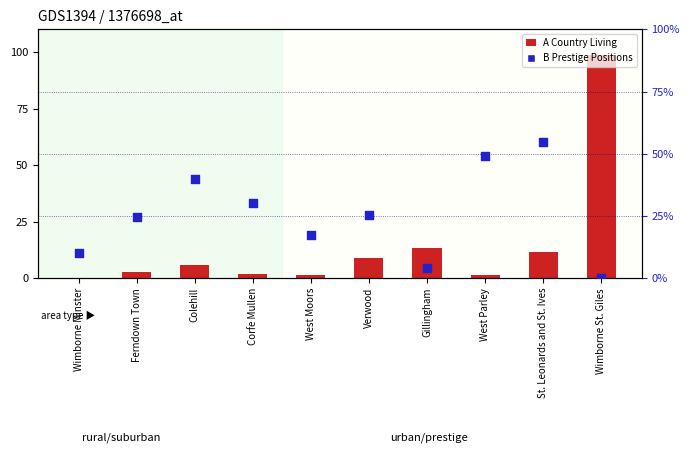

Is the value of A Country Living at Gillingham greater than the value of B Prestige Positions at Colehill?

No